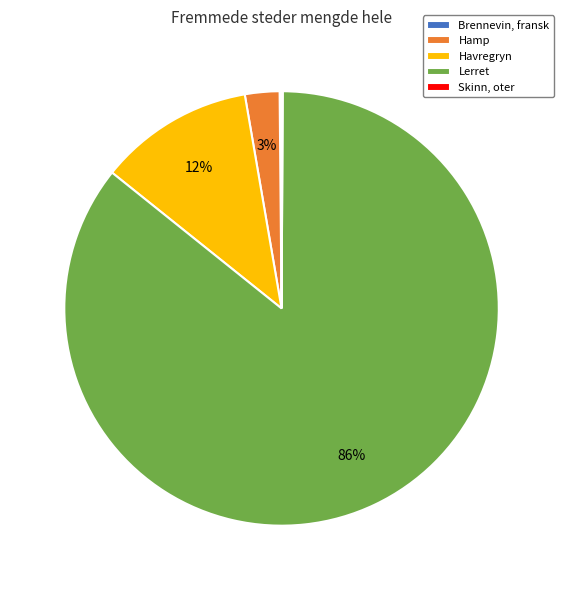

What is the largest slice in the pie chart?

Lerret